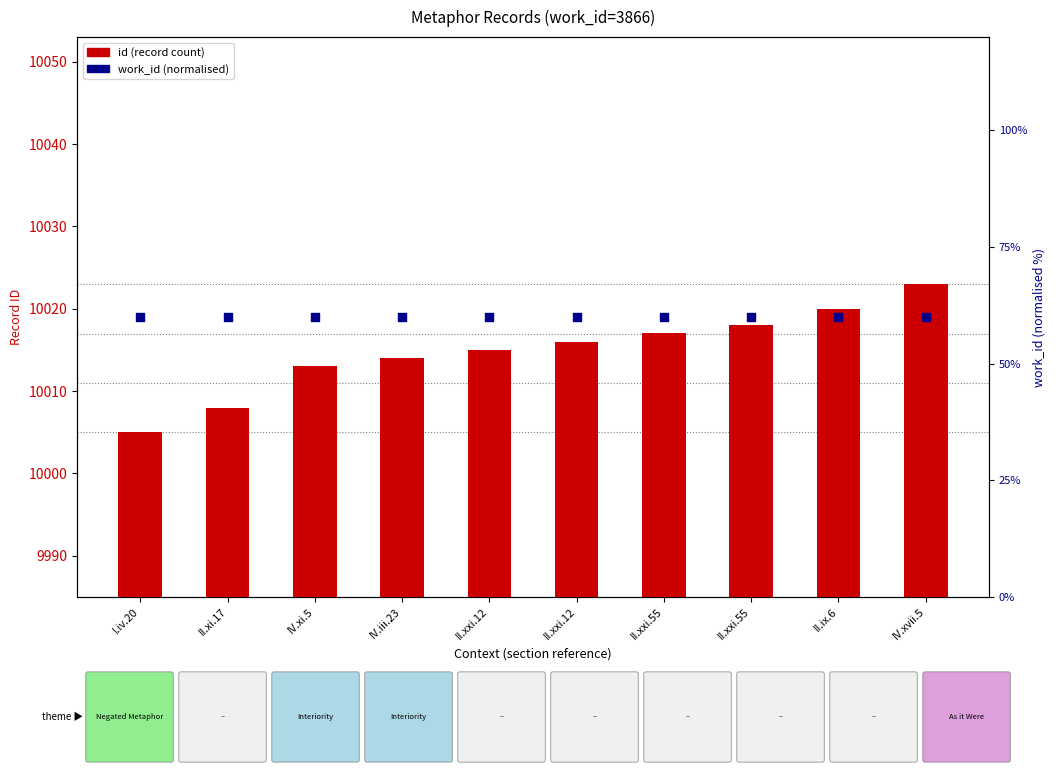

At how many categories does at least one series exceed 5794?

10